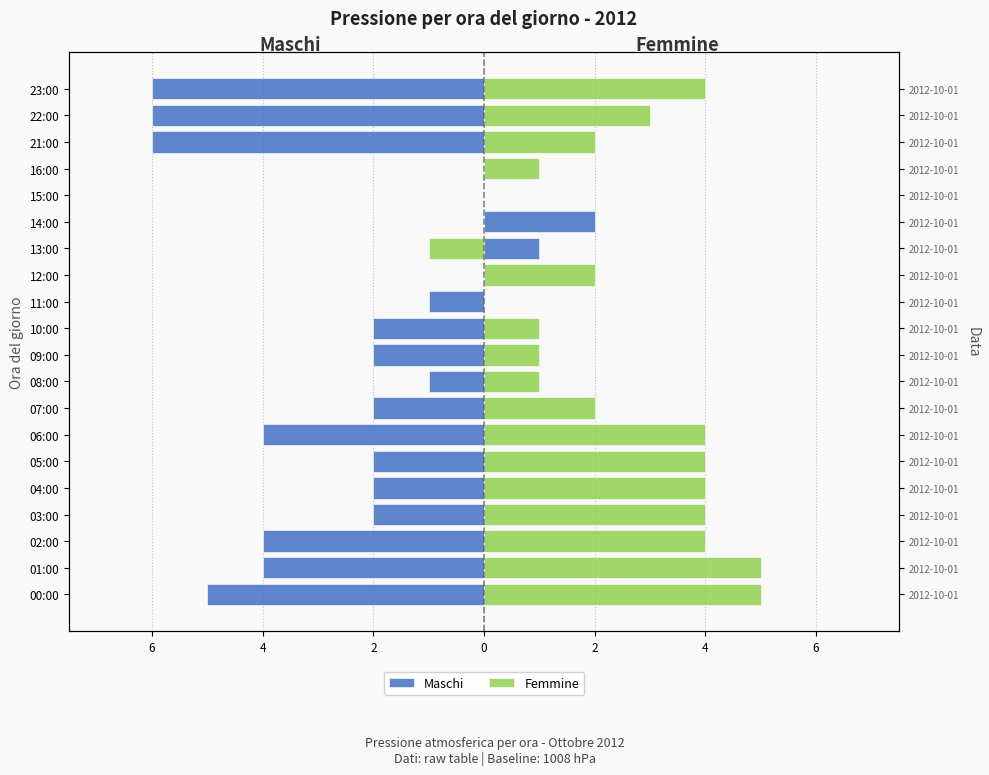

The value of Maschi at 22:00 is -6. True or false?

True